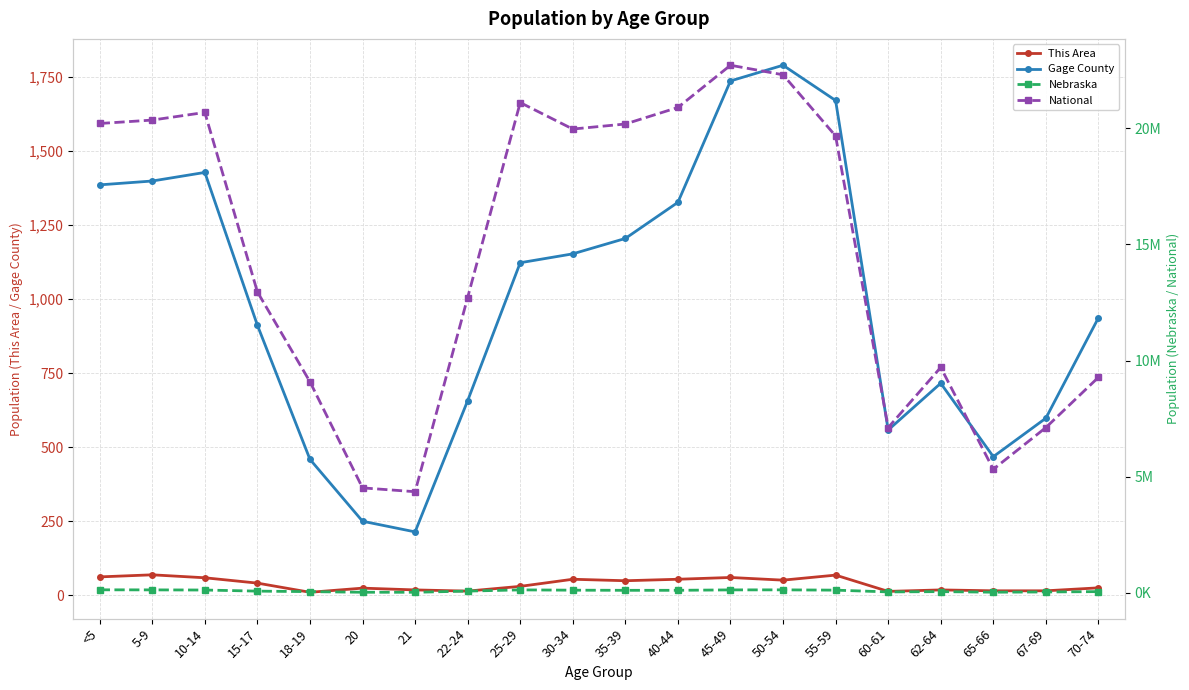

Count the number of data series in this chart.

4